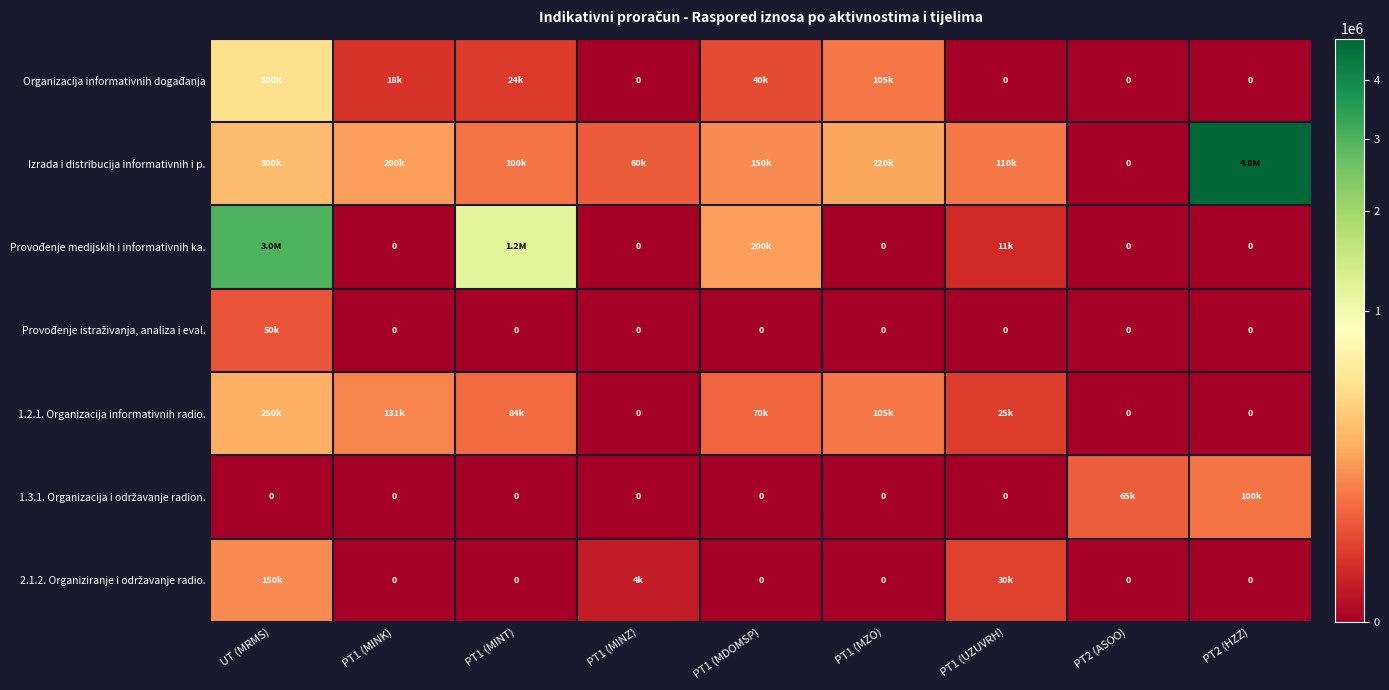

At which label does 1.2.1. Organizacija informativnih radio. first exceed 70000?

UT (MRMS)